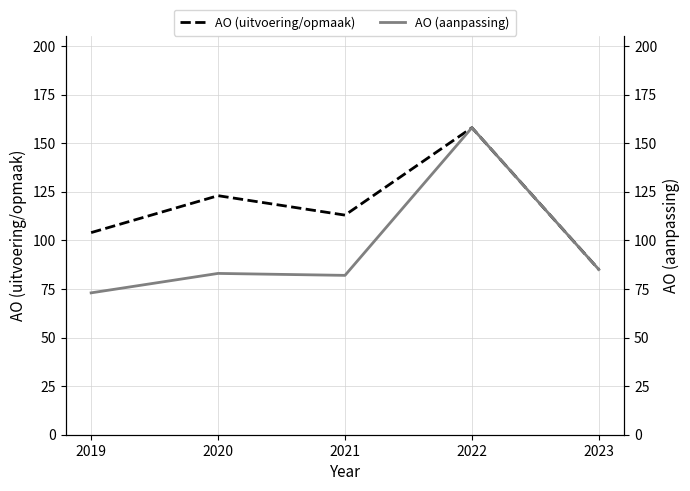

What are all the series names shown in the legend?

AO (uitvoering/opmaak), AO (aanpassing)